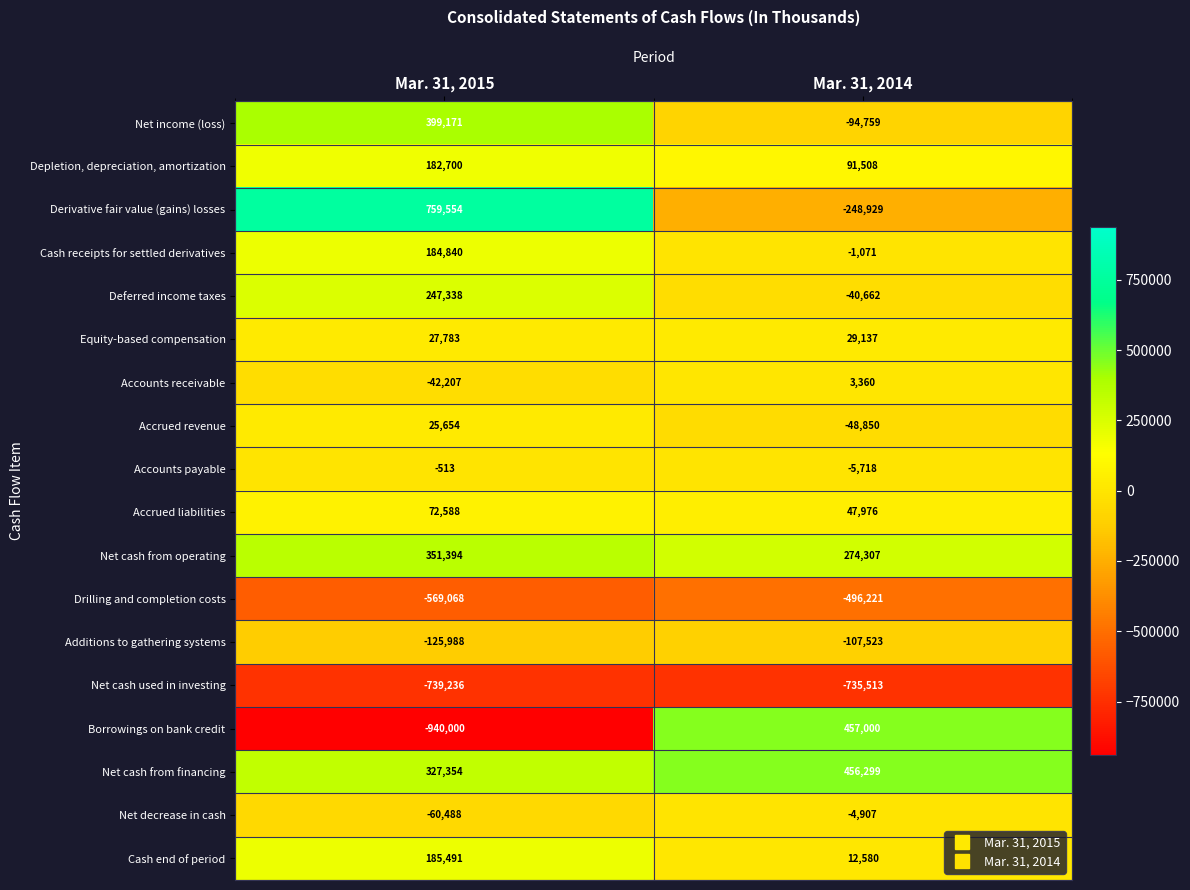

What is the difference between the maximum and minimum values in the Accounts payable series?

5205